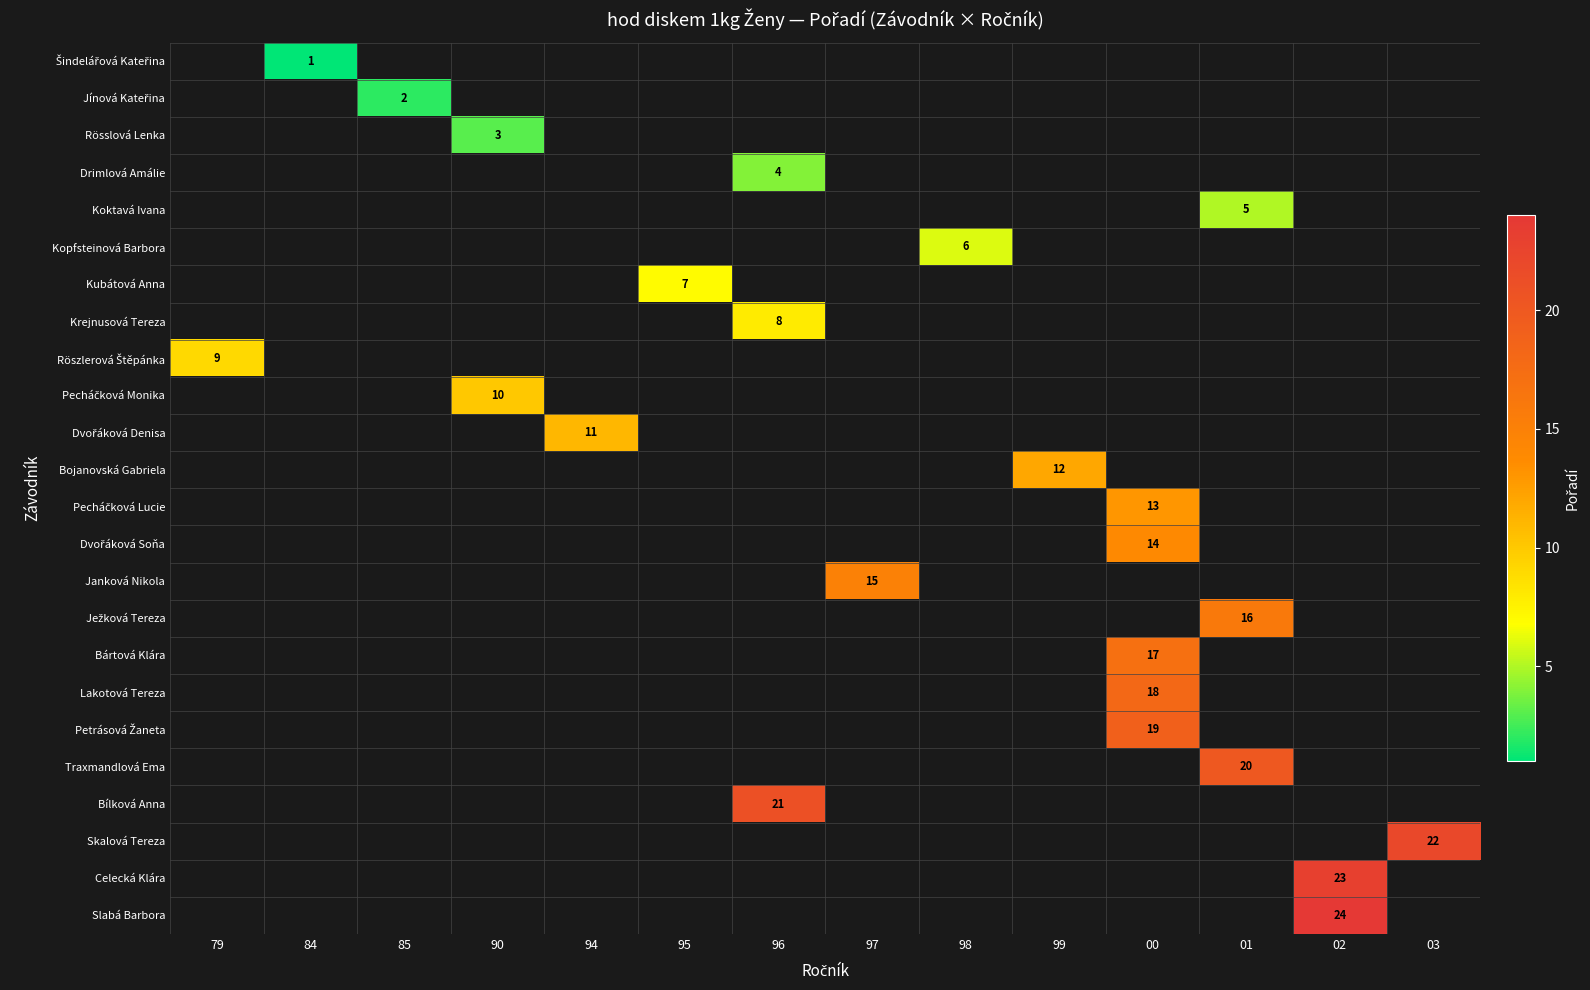

List the series in order of their peak value, lowest first.

Šindelářová Kateřina, Jínová Kateřina, Rösslová Lenka, Drimlová Amálie, Koktavá Ivana, Kopfsteinová Barbora, Kubátová Anna, Krejnusová Tereza, Röszlerová Štěpánka, Pecháčková Monika, Dvořáková Denisa, Bojanovská Gabriela, Pecháčková Lucie, Dvořáková Soňa, Janková Nikola, Ježková Tereza, Bártová Klára, Lakotová Tereza, Petrásová Žaneta, Traxmandlová Ema, Bílková Anna, Skalová Tereza, Celecká Klára, Slabá Barbora